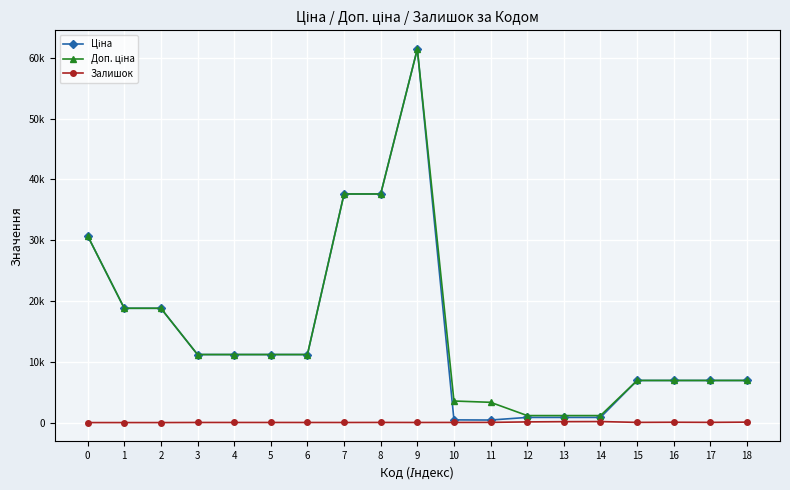

Is this an area chart (filled region under the line)?

No